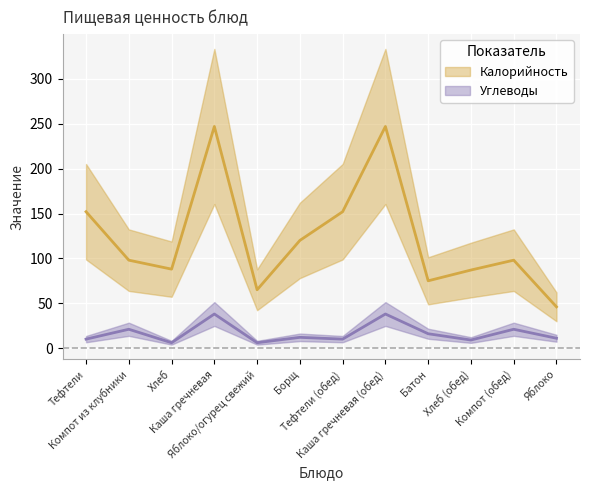

The value of Калорийность at Яблоко/огурец свежий is 65. True or false?

True